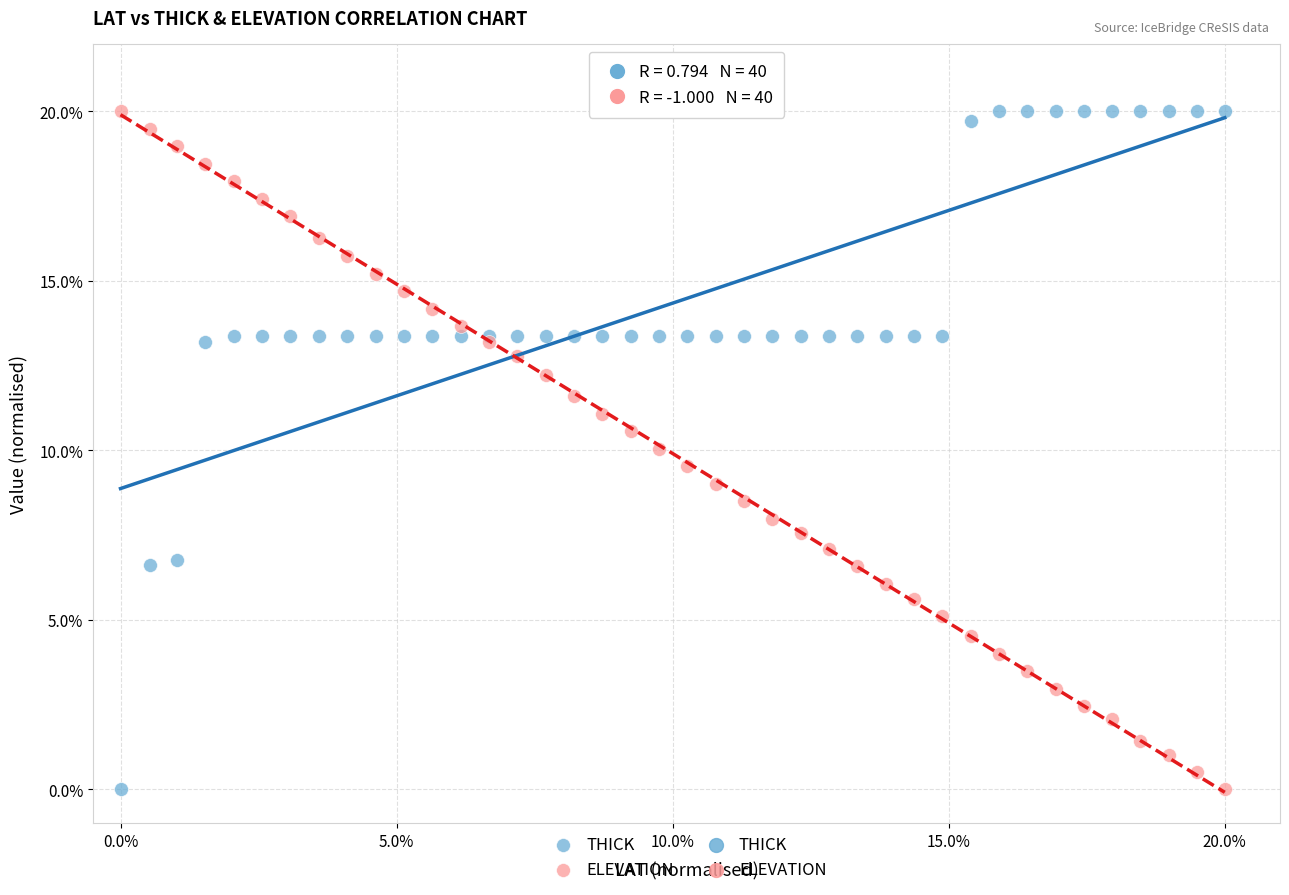

What is the X range (max minus min) for the scatter plot?

20.0